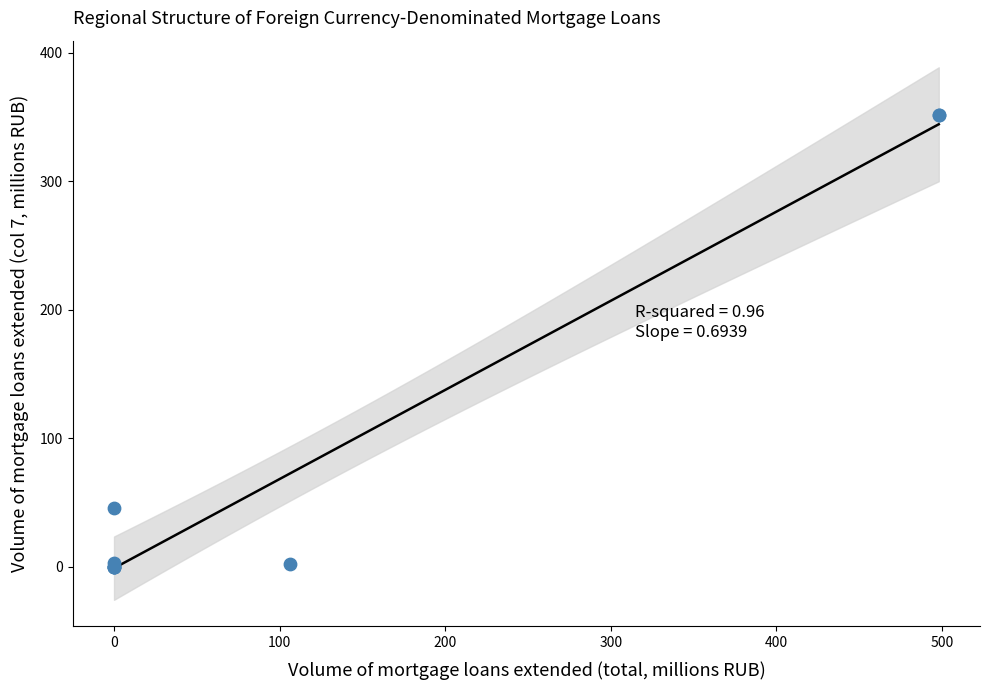

What Y value in the scatter plot is closest to 176?

46